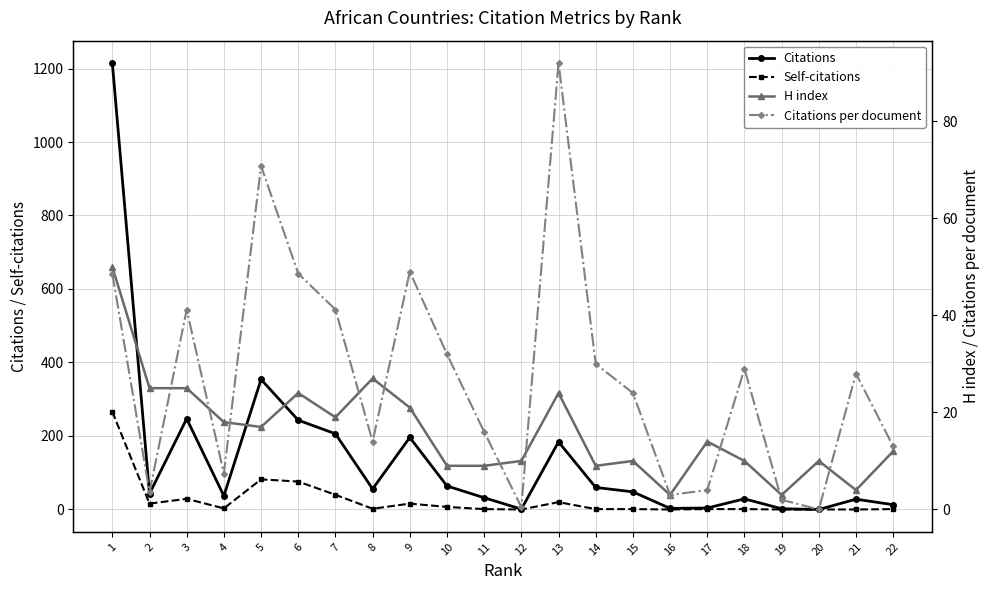

Where do H index and Citations per document first cross each other?

2 and 3